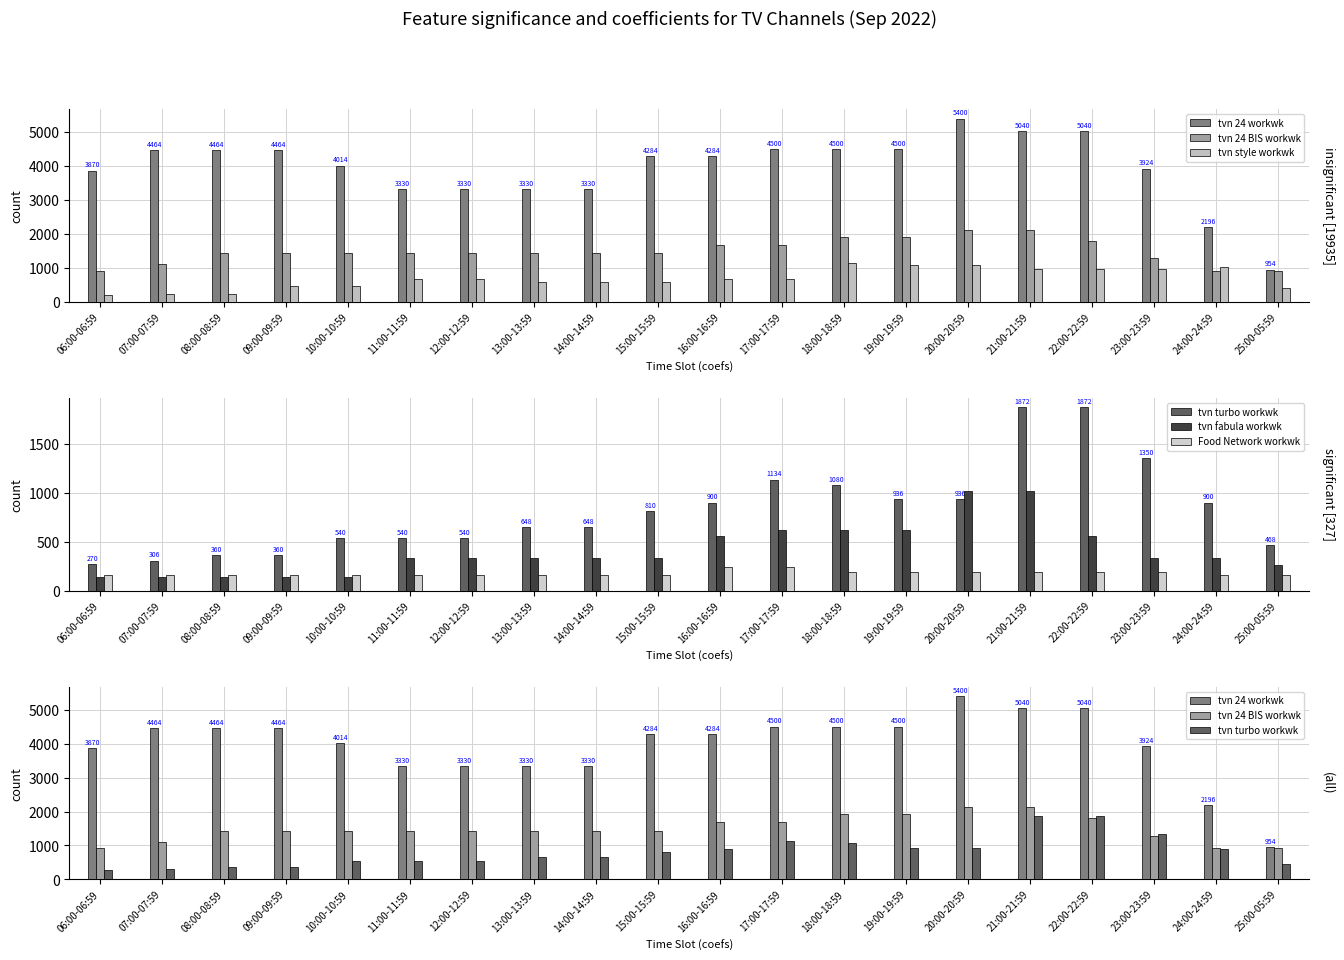

Is the value of Food Network workwk at 25:00-05:59 greater than the value of tvn 24 workwk at 10:00-10:59?

No